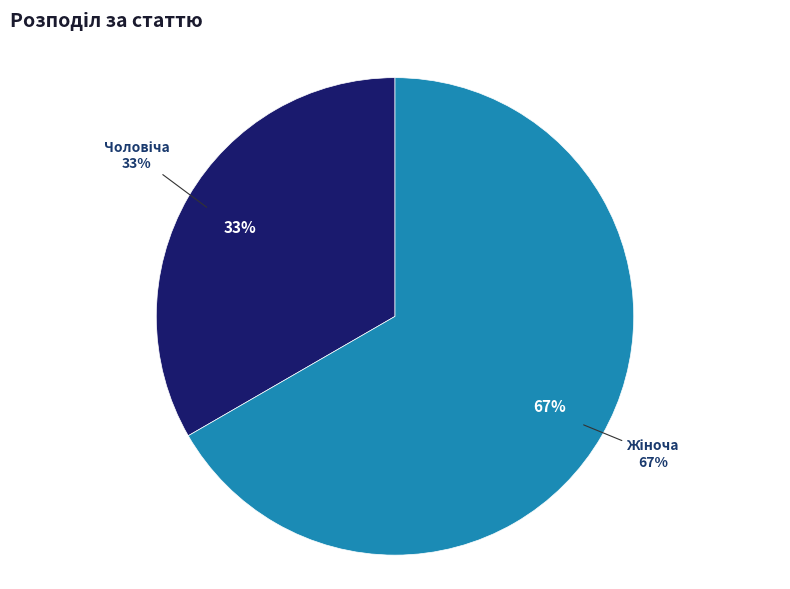

Between Жіноча and Чоловіча, which is larger?

Жіноча